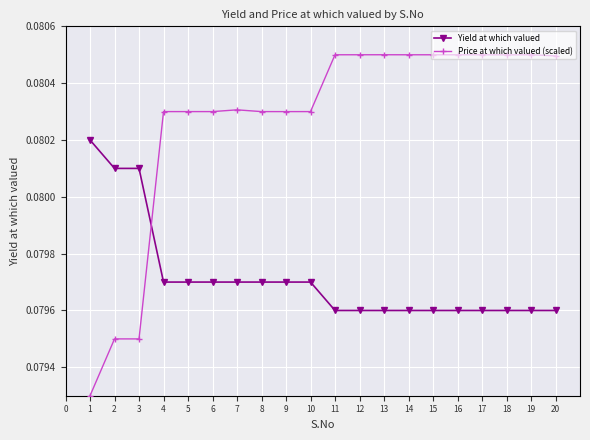

Rank the series by their average value, from highest to lowest.

Price at which valued (scaled), Yield at which valued